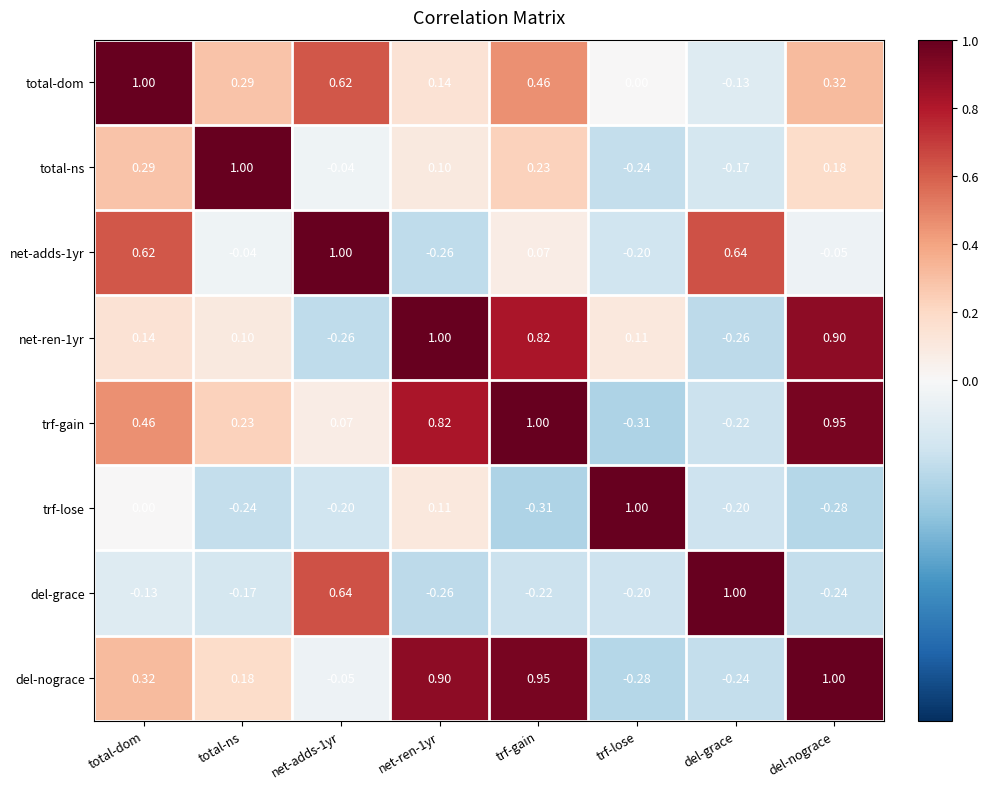

At which category is the sum across all series the highest?

trf-gain